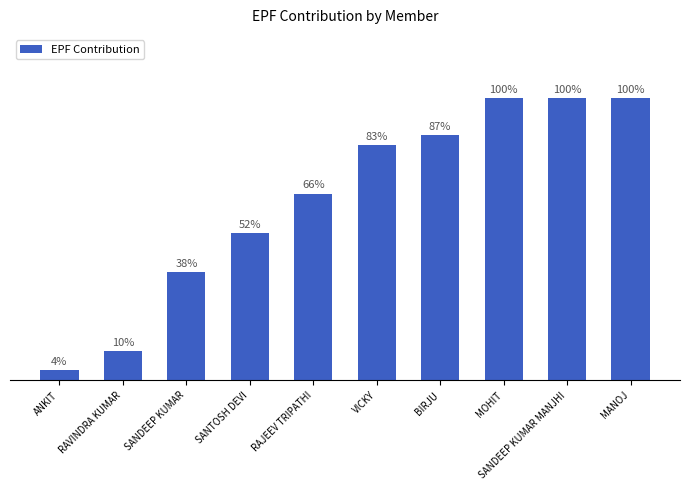

Are the bars horizontal?

No